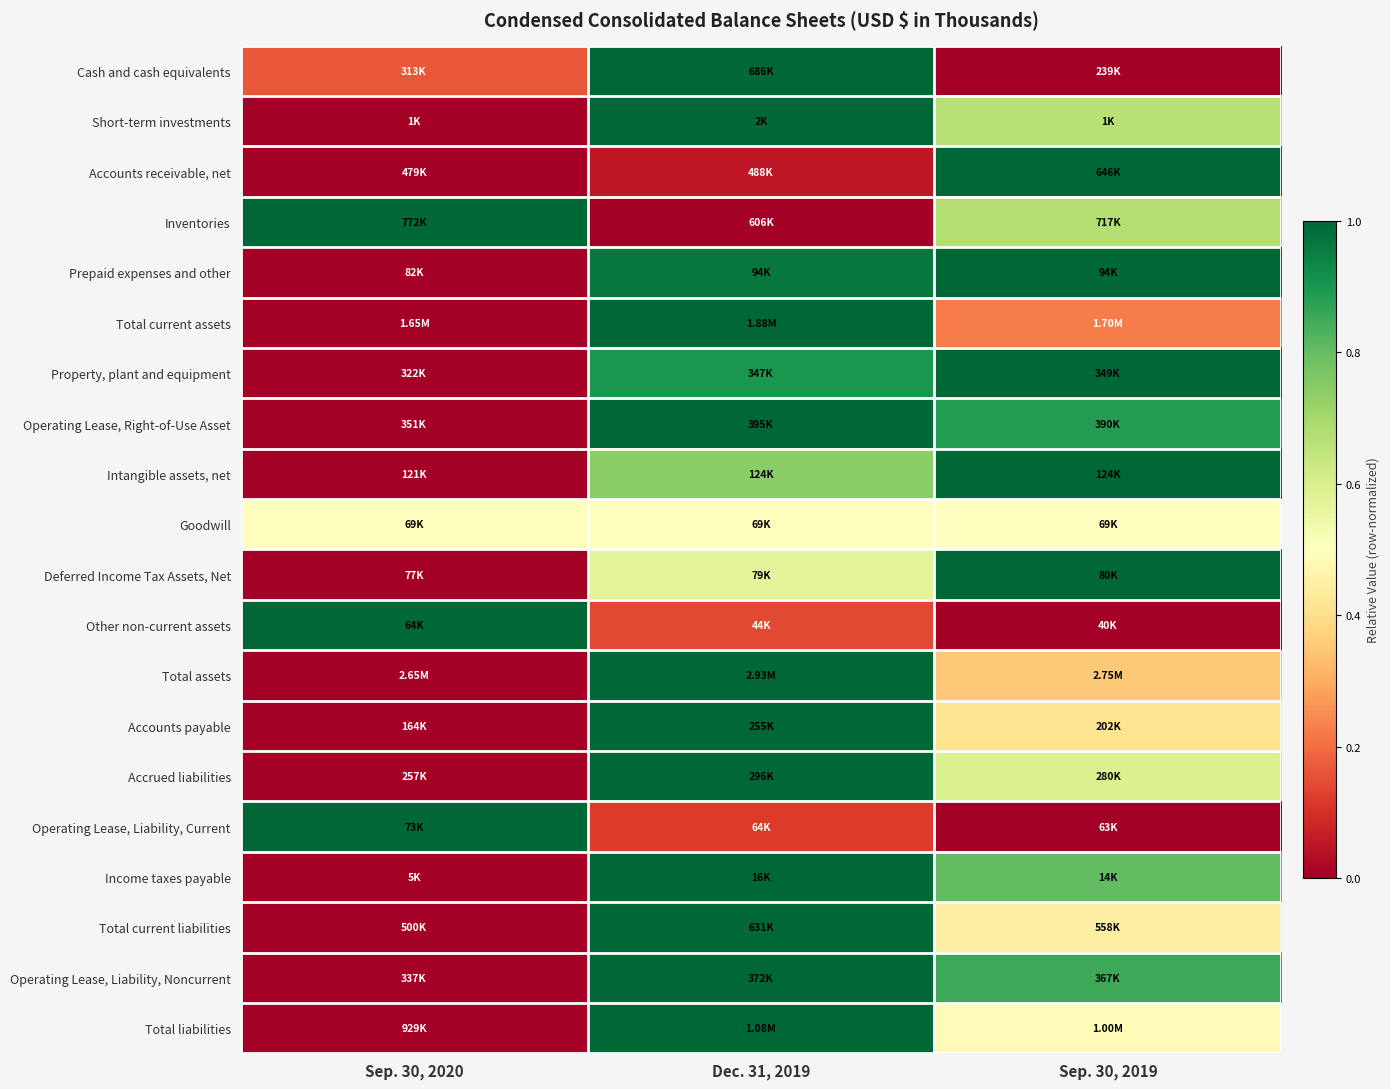

Reading right to left, list all the values displayed in this chart.

Cash and cash equivalents: Sep. 30, 2019=0.0	Dec. 31, 2019=1.0	Sep. 30, 2020=0.2
Short-term investments: Sep. 30, 2019=0.7	Dec. 31, 2019=1.0	Sep. 30, 2020=0.0
Accounts receivable, net: Sep. 30, 2019=1.0	Dec. 31, 2019=0.1	Sep. 30, 2020=0.0
Inventories: Sep. 30, 2019=0.7	Dec. 31, 2019=0.0	Sep. 30, 2020=1.0
Prepaid expenses and other: Sep. 30, 2019=1.0	Dec. 31, 2019=1.0	Sep. 30, 2020=0.0
Total current assets: Sep. 30, 2019=0.2	Dec. 31, 2019=1.0	Sep. 30, 2020=0.0
Property, plant and equipment: Sep. 30, 2019=1.0	Dec. 31, 2019=0.9	Sep. 30, 2020=0.0
Operating Lease, Right-of-Use Asset: Sep. 30, 2019=0.9	Dec. 31, 2019=1.0	Sep. 30, 2020=0.0
Intangible assets, net: Sep. 30, 2019=1.0	Dec. 31, 2019=0.7	Sep. 30, 2020=0.0
Goodwill: Sep. 30, 2019=0.5	Dec. 31, 2019=0.5	Sep. 30, 2020=0.5
Deferred Income Tax Assets, Net: Sep. 30, 2019=1.0	Dec. 31, 2019=0.6	Sep. 30, 2020=0.0
Other non-current assets: Sep. 30, 2019=0.0	Dec. 31, 2019=0.1	Sep. 30, 2020=1.0
Total assets: Sep. 30, 2019=0.4	Dec. 31, 2019=1.0	Sep. 30, 2020=0.0
Accounts payable: Sep. 30, 2019=0.4	Dec. 31, 2019=1.0	Sep. 30, 2020=0.0
Accrued liabilities: Sep. 30, 2019=0.6	Dec. 31, 2019=1.0	Sep. 30, 2020=0.0
Operating Lease, Liability, Current: Sep. 30, 2019=0.0	Dec. 31, 2019=0.1	Sep. 30, 2020=1.0
Income taxes payable: Sep. 30, 2019=0.8	Dec. 31, 2019=1.0	Sep. 30, 2020=0.0
Total current liabilities: Sep. 30, 2019=0.4	Dec. 31, 2019=1.0	Sep. 30, 2020=0.0
Operating Lease, Liability, Noncurrent: Sep. 30, 2019=0.9	Dec. 31, 2019=1.0	Sep. 30, 2020=0.0
Total liabilities: Sep. 30, 2019=0.5	Dec. 31, 2019=1.0	Sep. 30, 2020=0.0